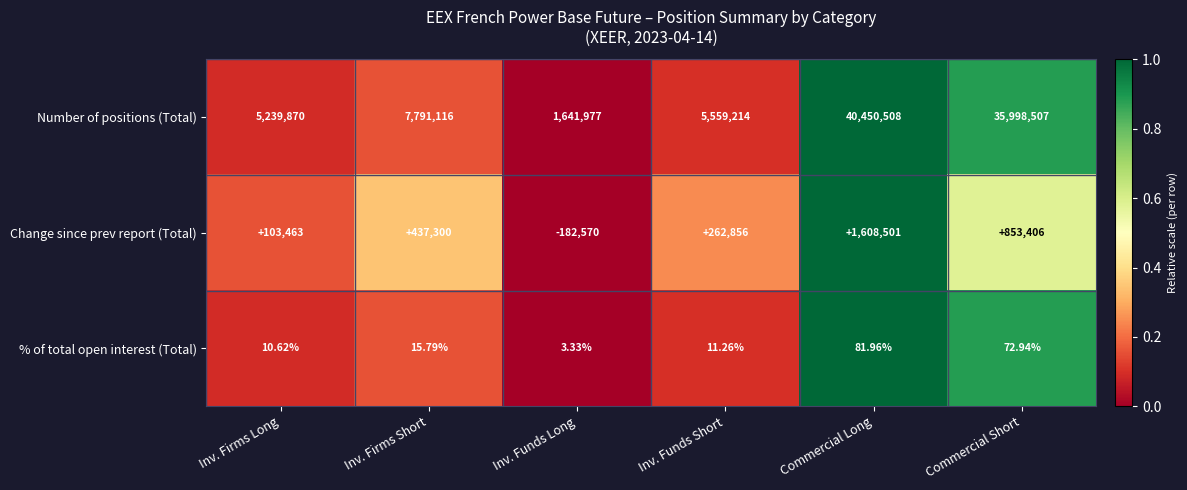

How many categories are shown in the chart?

6